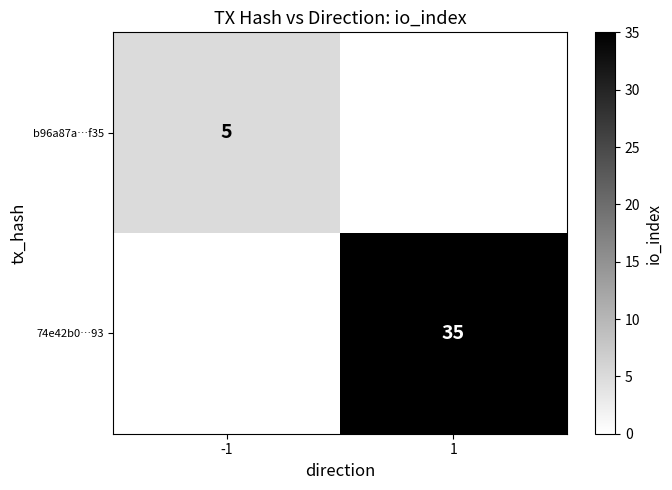

How many distinct data groups are displayed?

2